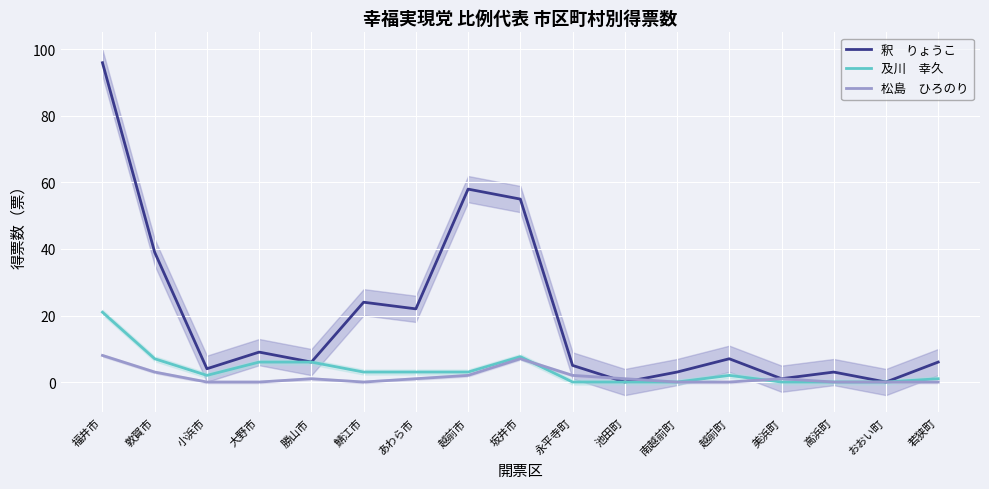

Which category has the lowest value in the 松島　ひろのり series?

小浜市